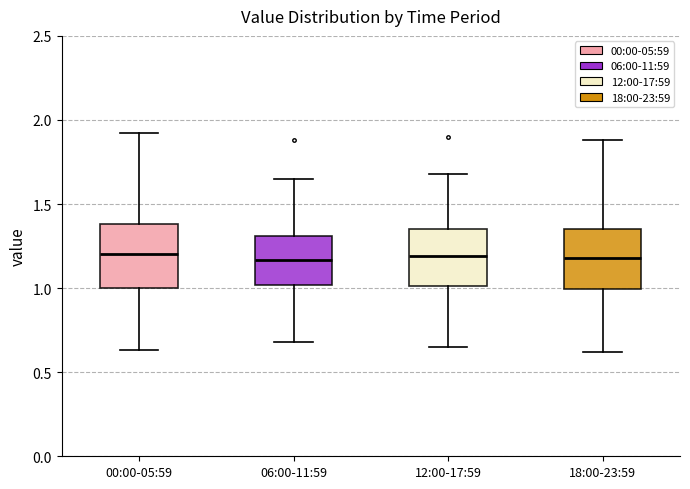

Reading left to right, transcribe this box plot: for each box, give where its median line is, the range the box spans, and where its two whiskers end, as read against the y-axis. The values are not printed on the chart, so give them approximately, as read against the axis.

00:00-05:59: median 1.20, box 1.00 to 1.40, whiskers 0.65 to 1.90
06:00-11:59: median 1.15, box 1.00 to 1.30, whiskers 0.70 to 1.65
12:00-17:59: median 1.20, box 1.00 to 1.35, whiskers 0.65 to 1.70
18:00-23:59: median 1.20, box 1.00 to 1.35, whiskers 0.60 to 1.90